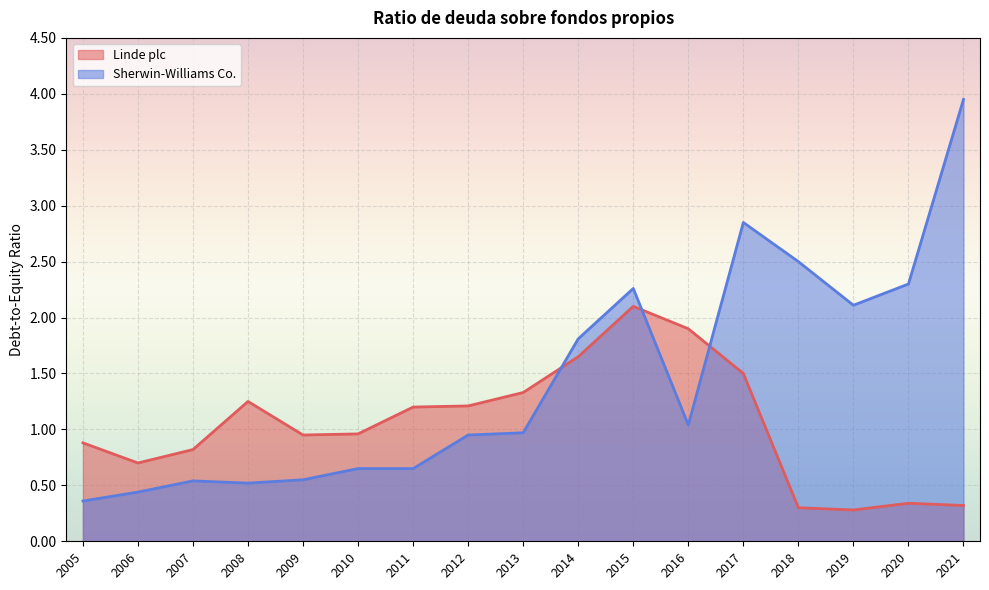

Reading left to right, what are all the values shown in this chart?

Linde plc: 2005=0.9	2006=0.7	2007=0.8	2008=1.2	2009=0.9	2010=1.0	2011=1.2	2012=1.2	2013=1.3	2014=1.6	2015=2.1	2016=1.9	2017=1.5	2018=0.3	2019=0.3	2020=0.3	2021=0.3
Sherwin-Williams Co.: 2005=0.4	2006=0.4	2007=0.5	2008=0.5	2009=0.6	2010=0.7	2011=0.7	2012=0.9	2013=1.0	2014=1.8	2015=2.3	2016=1.0	2017=2.9	2018=2.5	2019=2.1	2020=2.3	2021=4.0